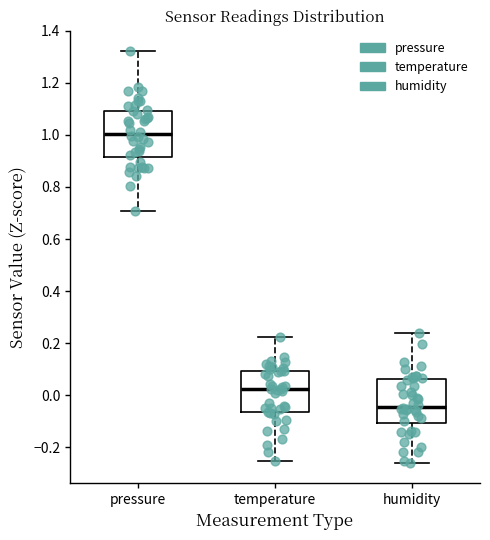

Reading left to right, transcribe this box plot: for each box, give where its median line is, the range the box spans, and where its two whiskers end, as read against the y-axis. The values are not printed on the chart, so give them approximately, as read against the axis.

pressure: median 1.00, box 0.92 to 1.10, whiskers 0.70 to 1.32
temperature: median 0.02, box -0.06 to 0.10, whiskers -0.26 to 0.22
humidity: median -0.04, box -0.10 to 0.06, whiskers -0.26 to 0.24